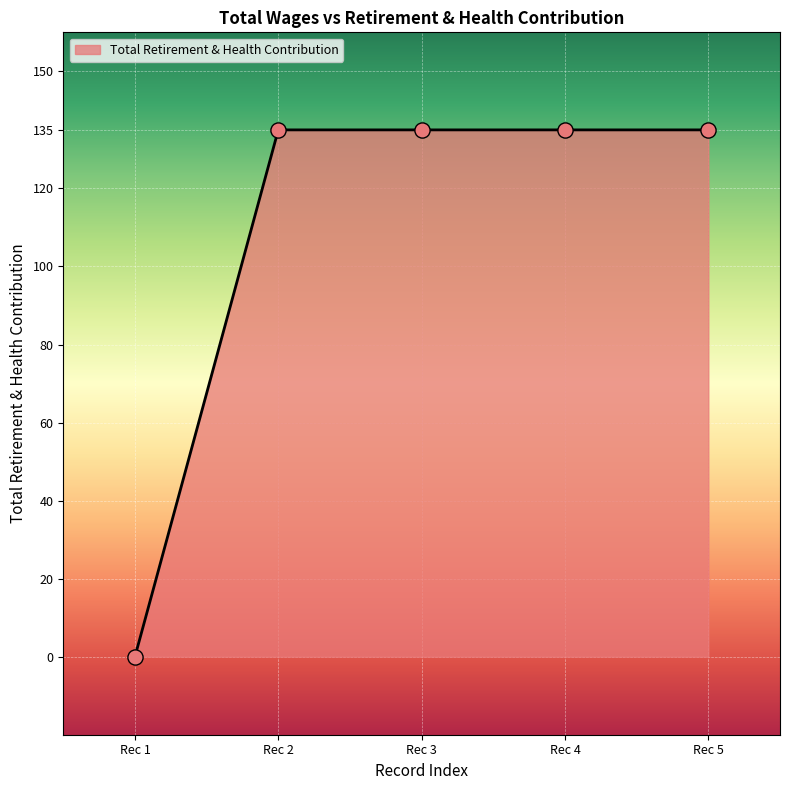

What is the change in value from Rec 1 to Rec 3?

+135